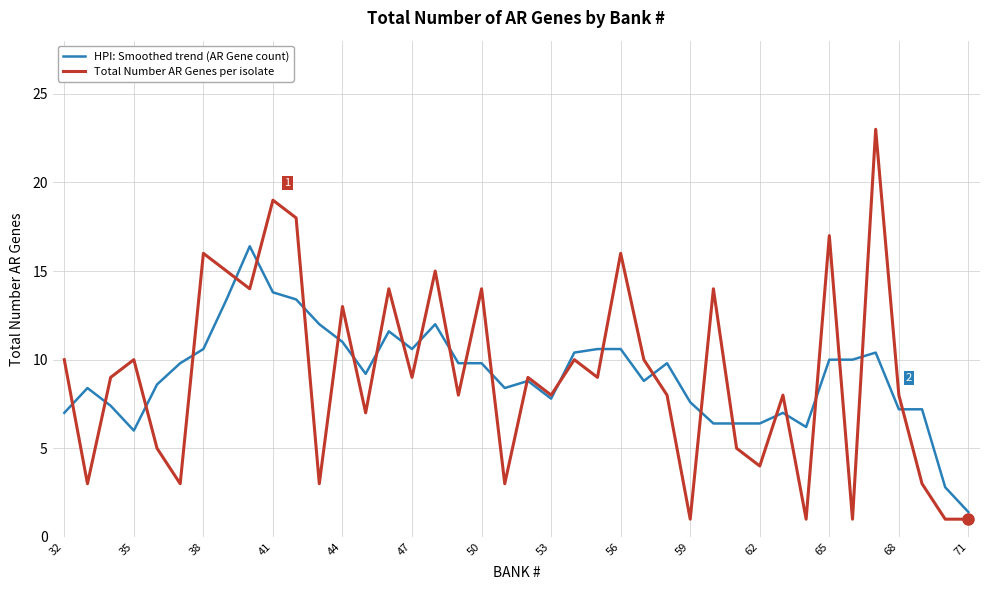

What are all the series names shown in the legend?

HPI: Smoothed trend (AR Gene count), Total Number AR Genes per isolate